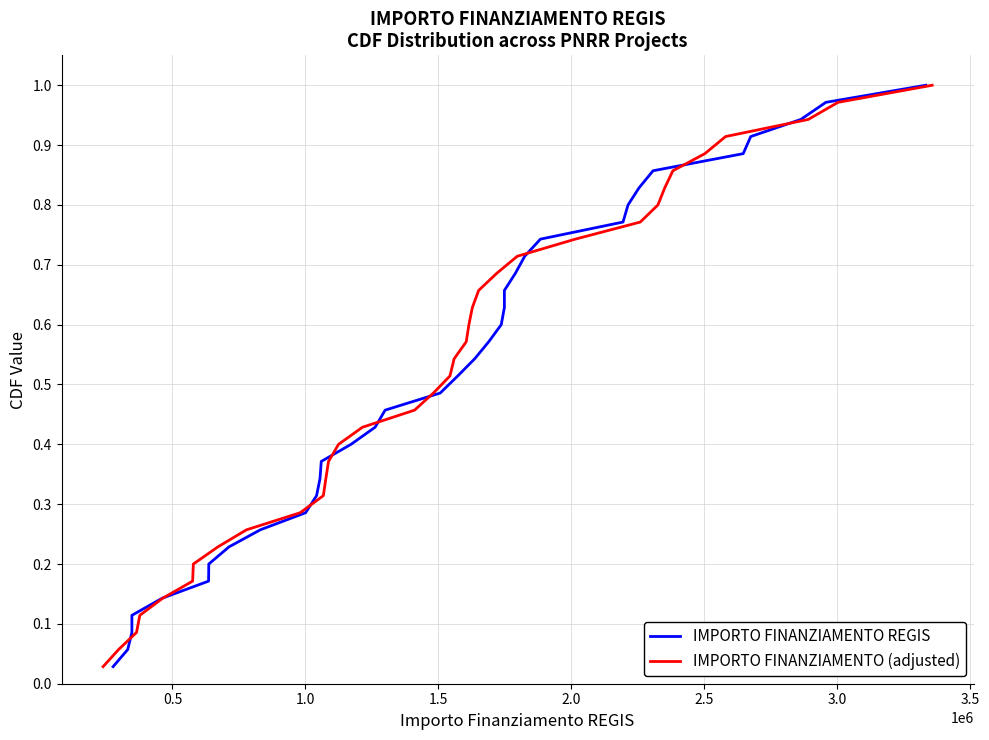

What are all the series names shown in the legend?

IMPORTO FINANZIAMENTO REGIS, IMPORTO FINANZIAMENTO (adjusted)